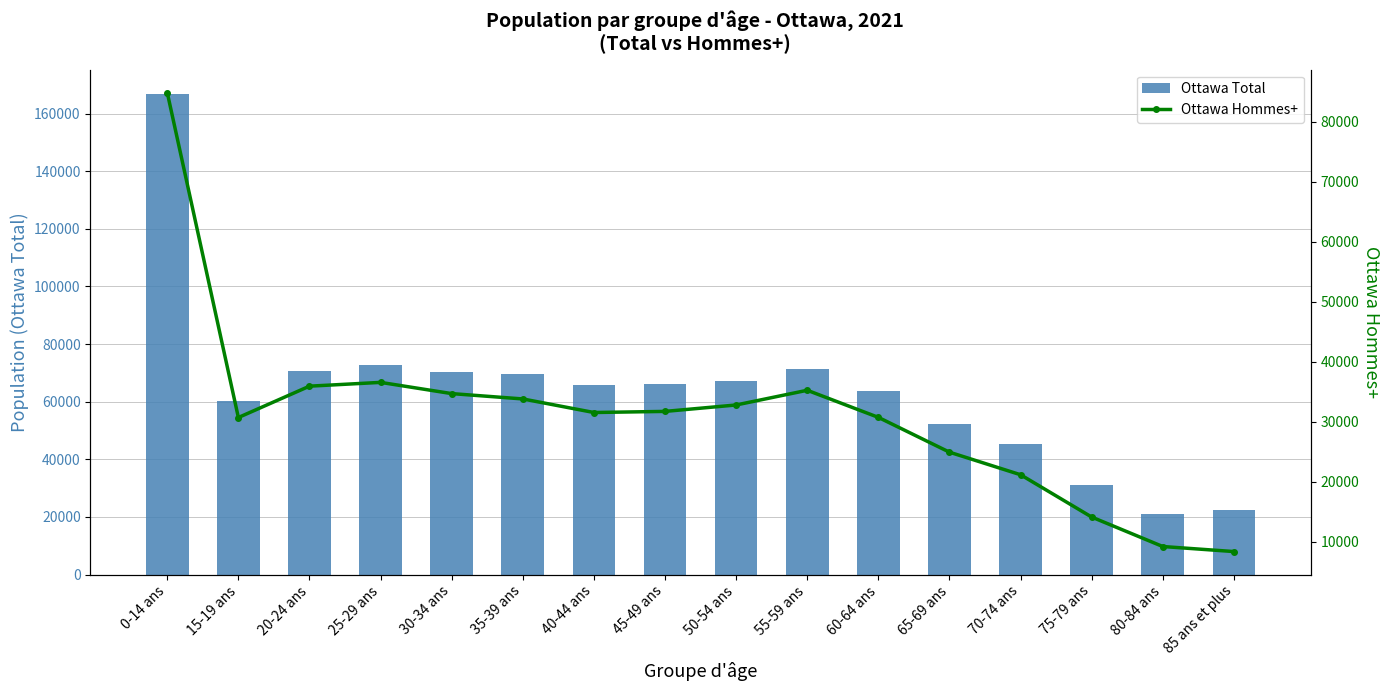

How many values in the Ottawa Total series are below 66240?

8